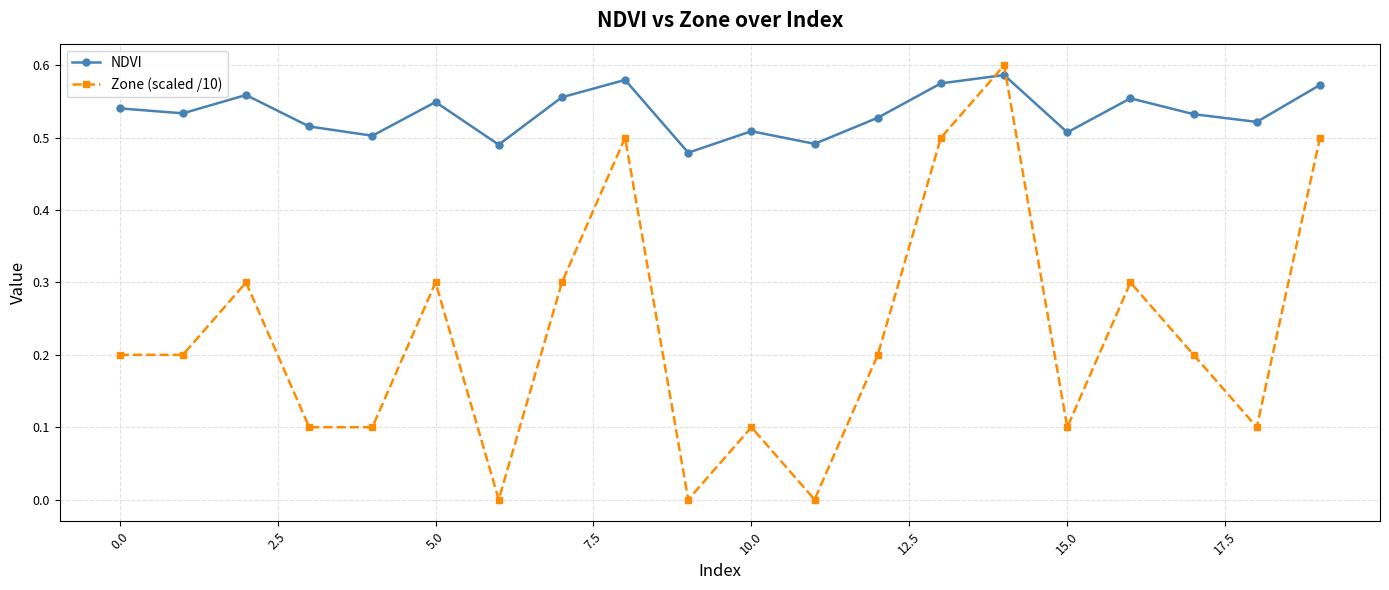

Which series has the widest spread of values?

Zone (scaled /10)